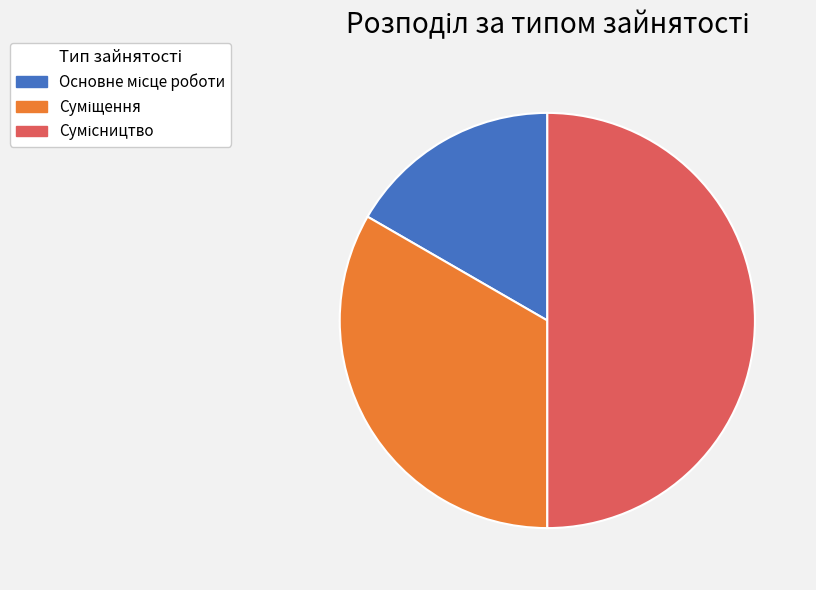

The Суміщення slice represents 33% of the pie. True or false?

True